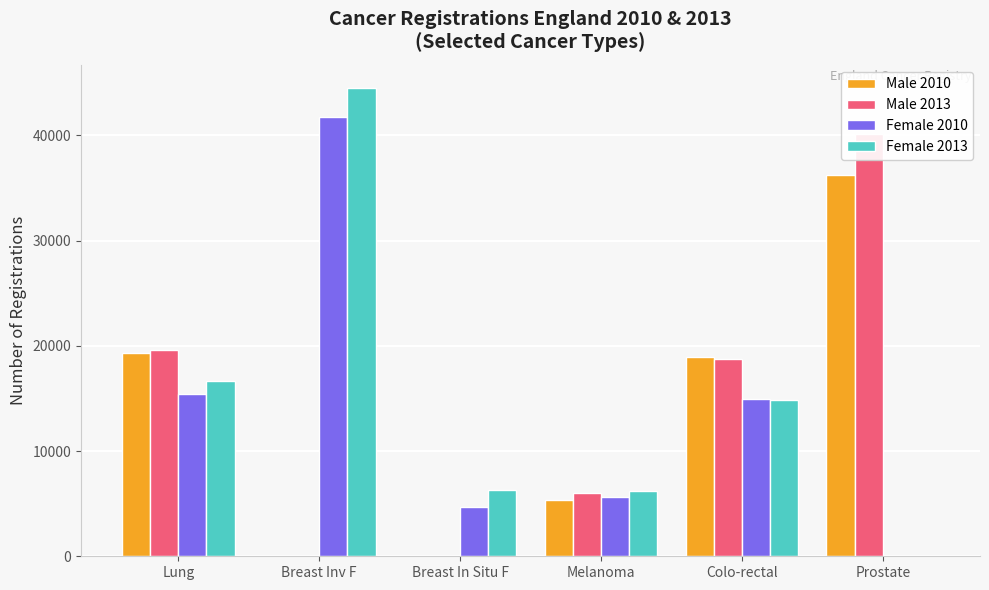

Which series has the largest total across all categories?

Female 2013